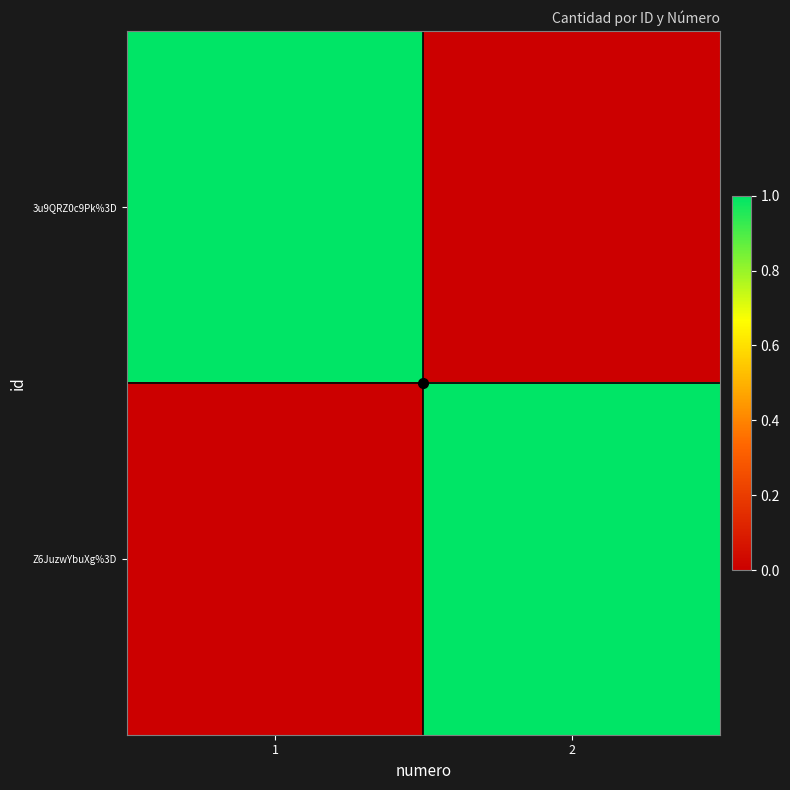

How many categories are shown in the chart?

2